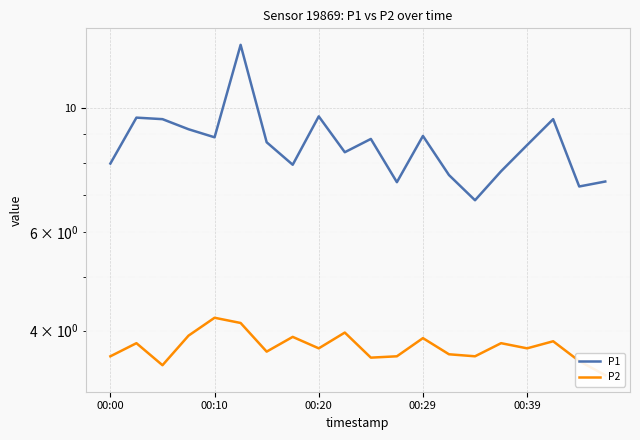

What is the value of the P2 point at the 12th from the left?

3.6